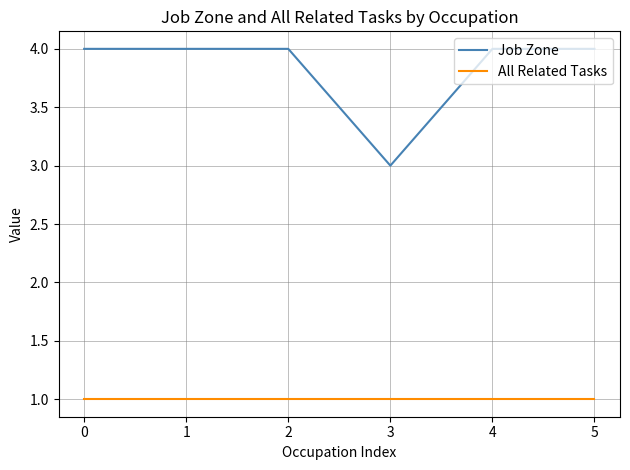

Rank the series by their maximum value, from highest to lowest.

Job Zone, All Related Tasks